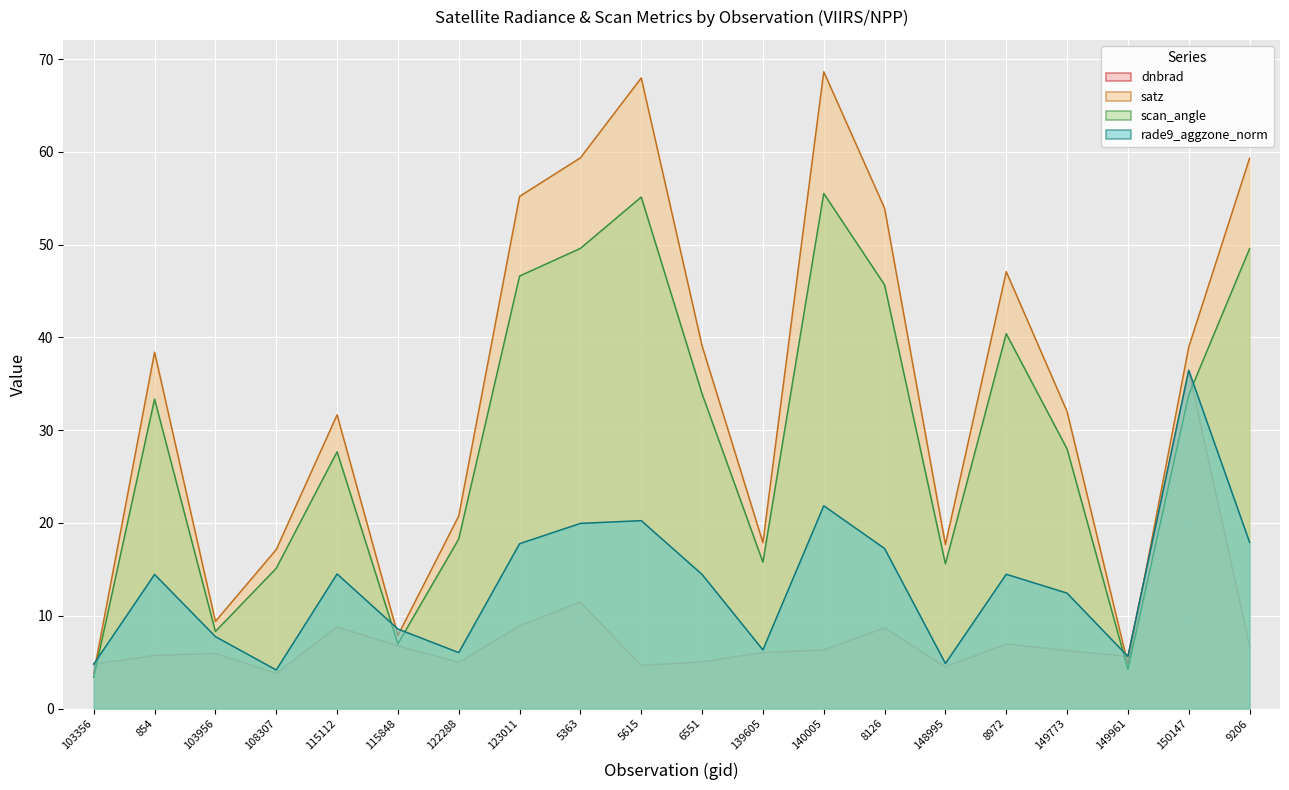

How many interior local peaks does the satz series have?

5